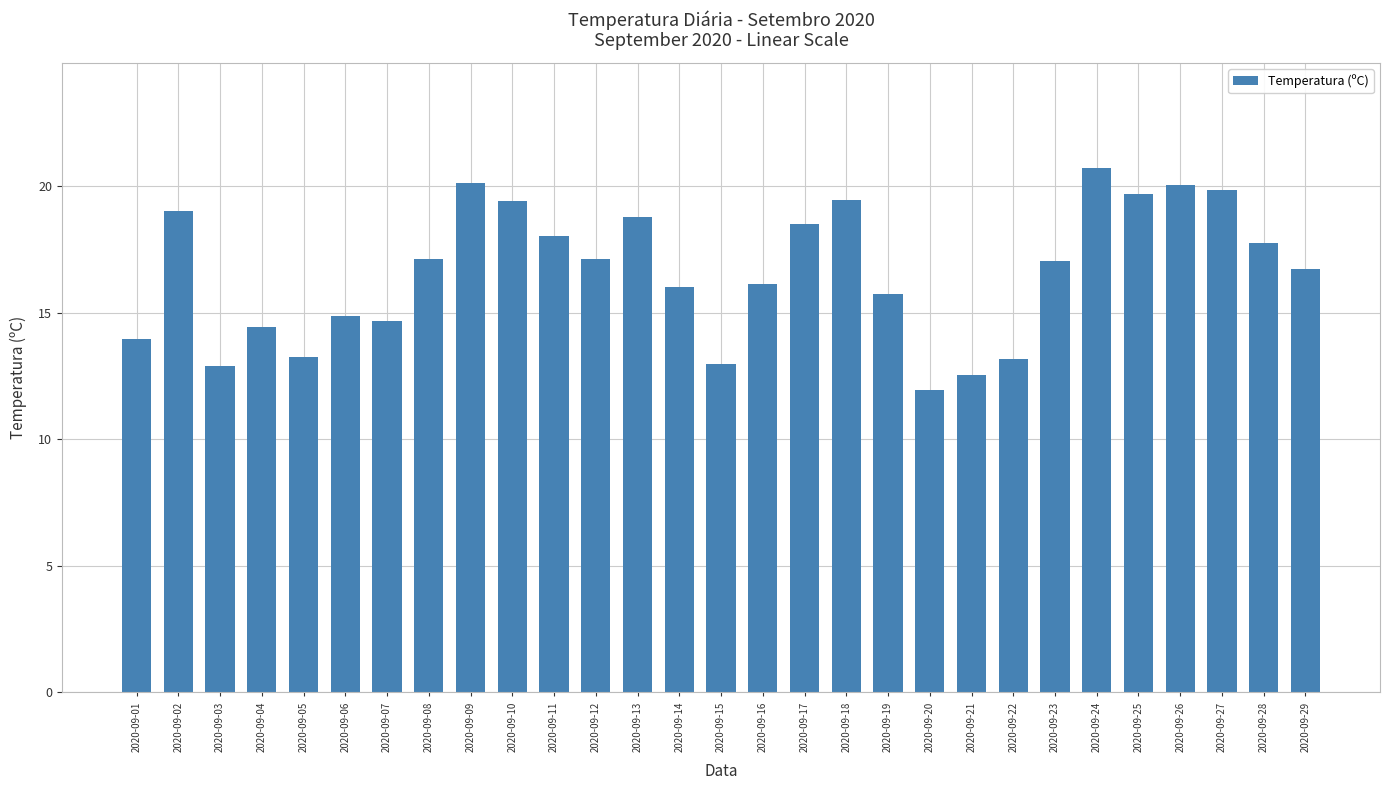

How many data points are less than 17?

14